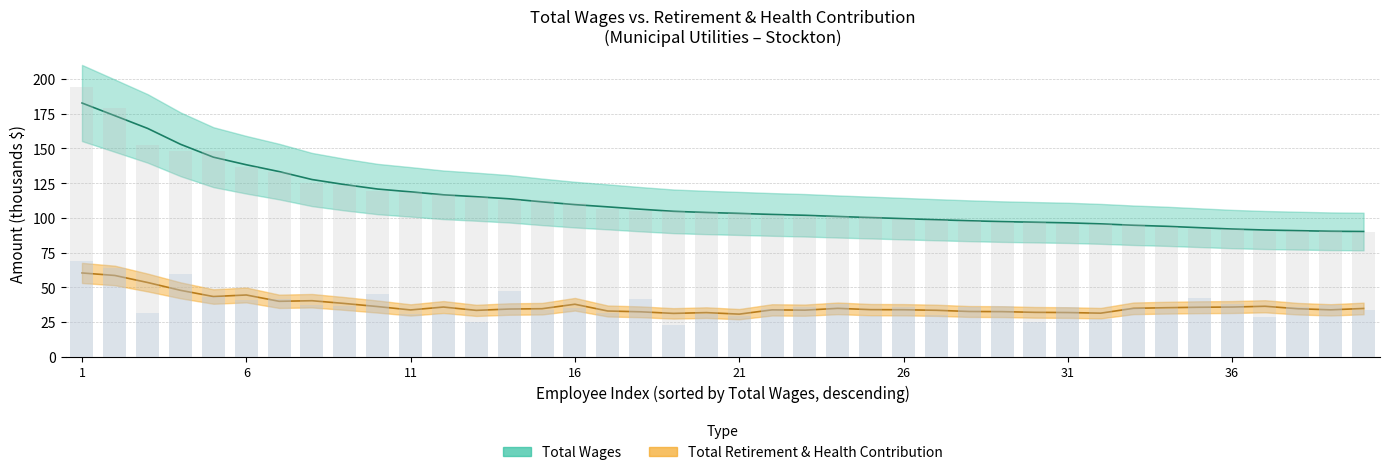

What are all the series names shown in the legend?

Total Wages, Total Retirement & Health Contribution